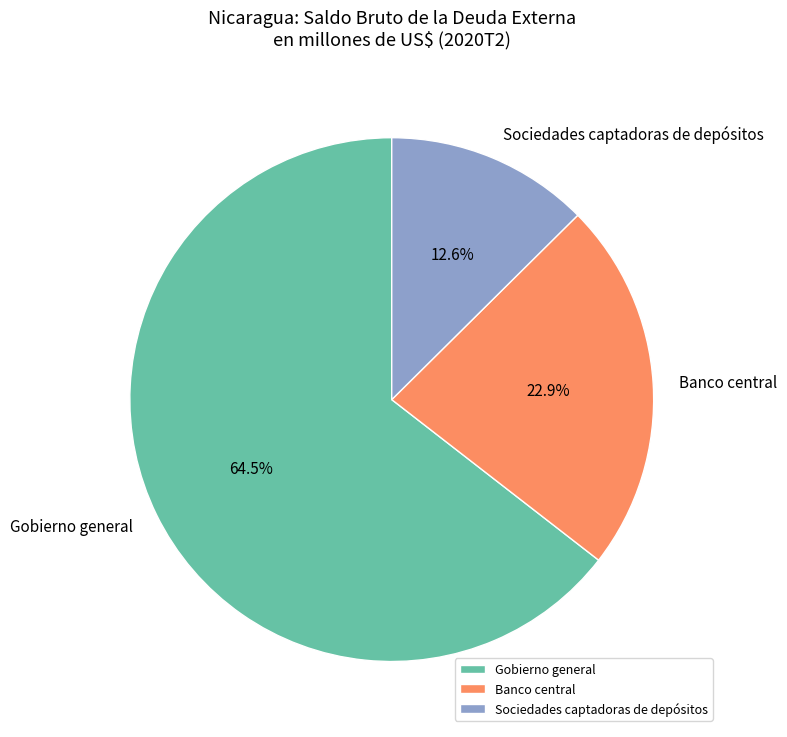

What is the smallest slice in the pie chart?

Sociedades captadoras de depósitos